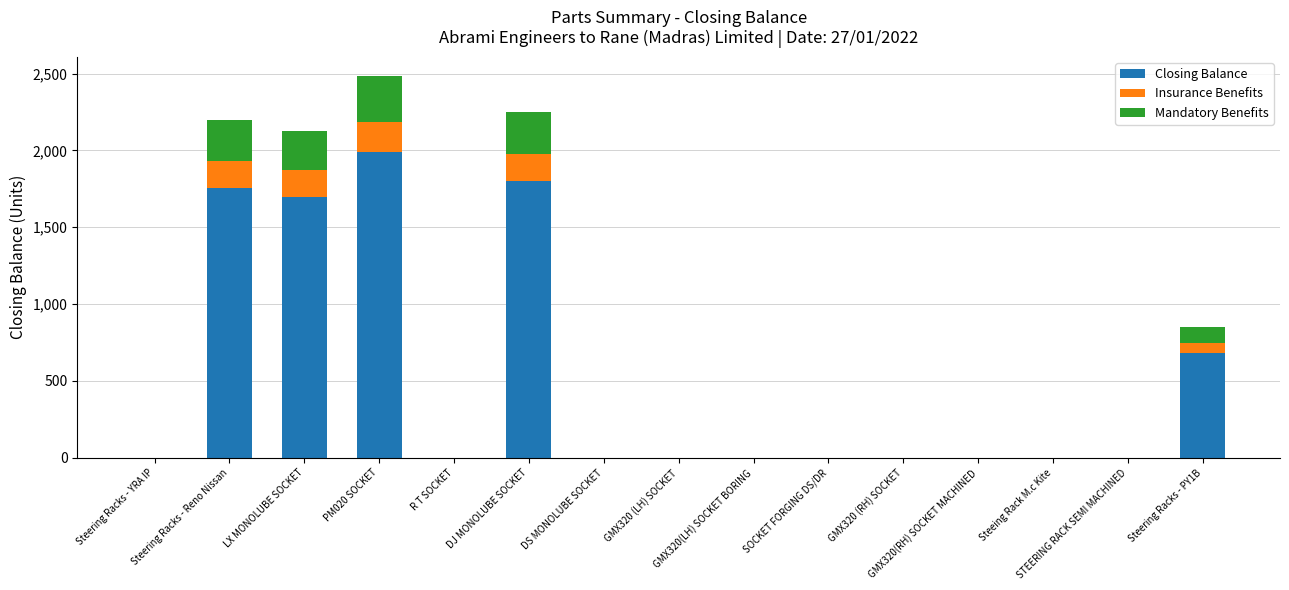

At which category is the sum across all series the highest?

PM020 SOCKET